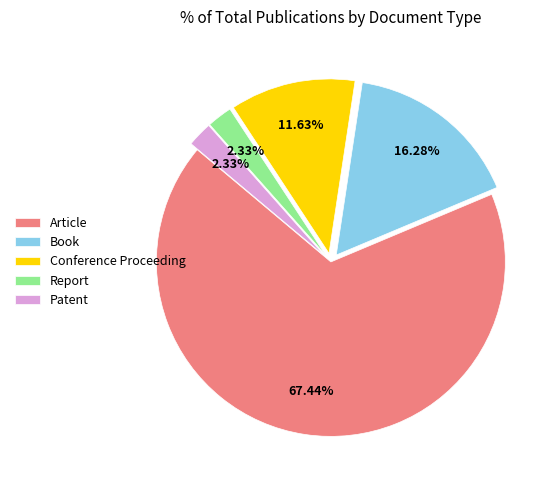

To the nearest percent, what is the difference between the largest and smallest slice percentages?

65%